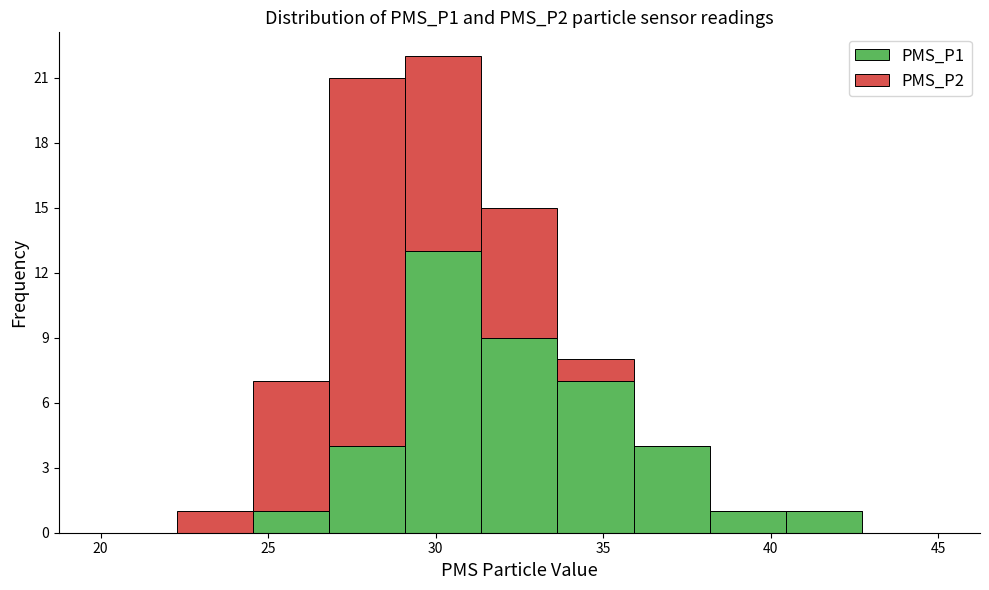

What is the total height of the stacked bar covering 31.5 to 33.5 on the x-axis? Neither the bar edges nor the heights are printed on the chart, so give them approximately, as read against the axes.

15